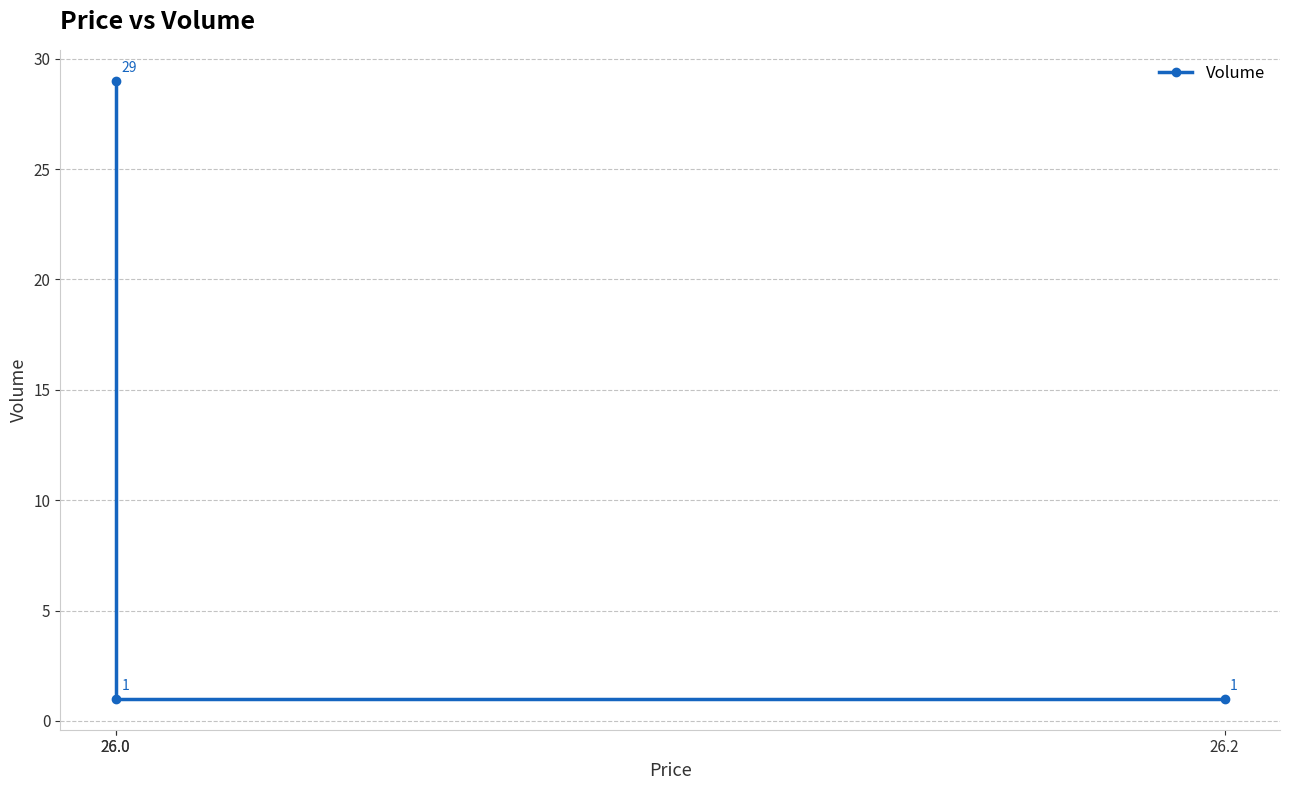

What is the sum of all values?

31